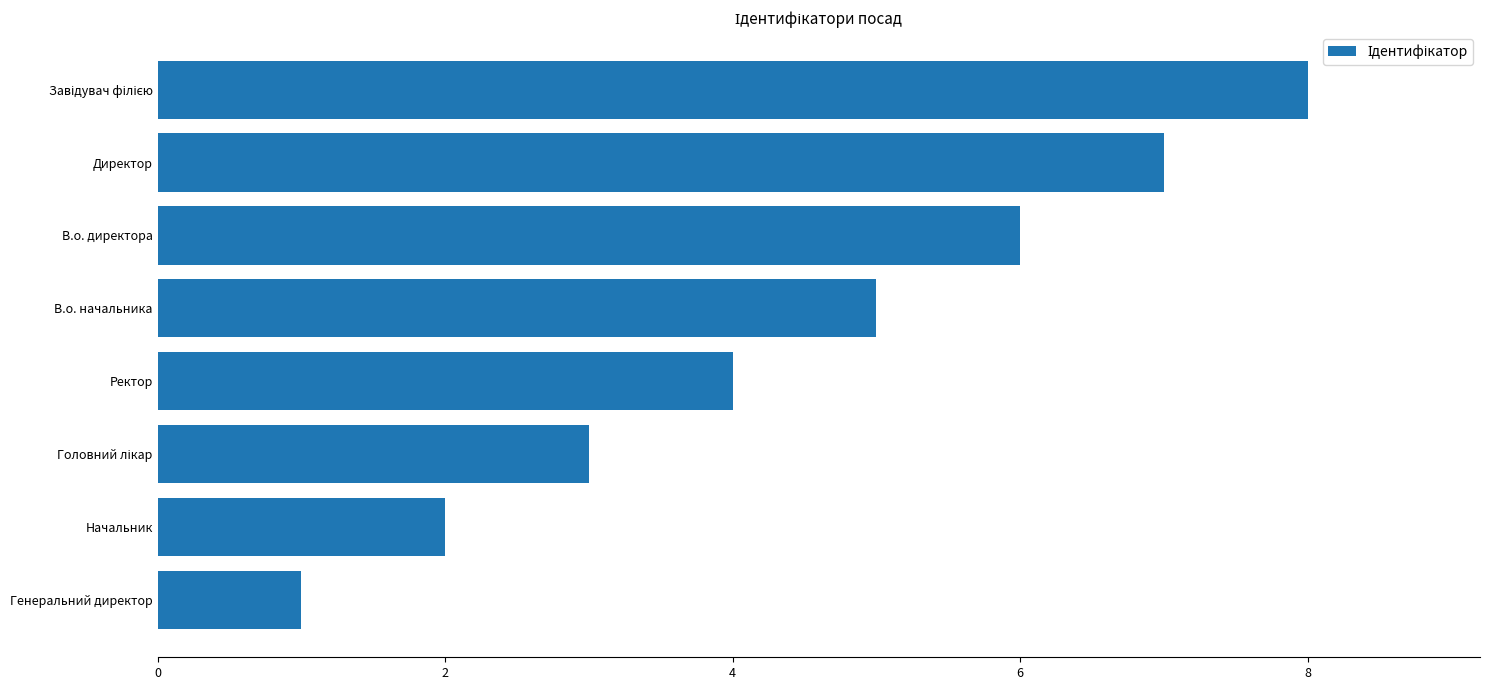

Is it true that the value at Ректор is 4?

True